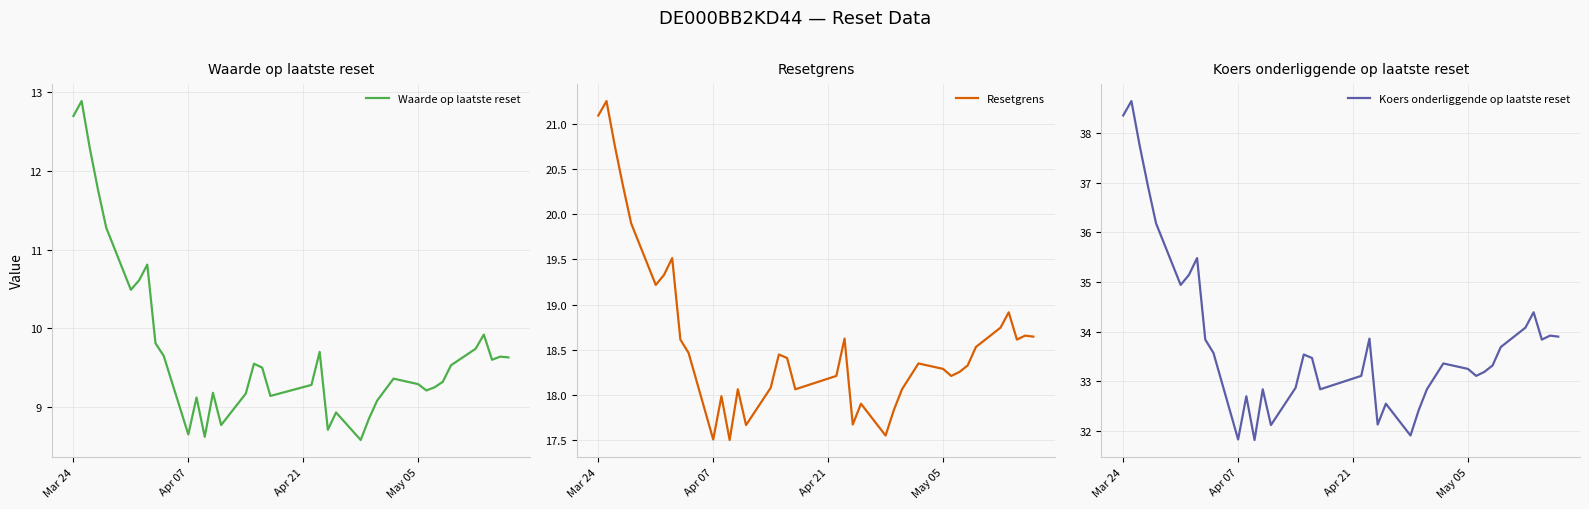

What is the minimum value for Waarde op laatste reset?

8.6